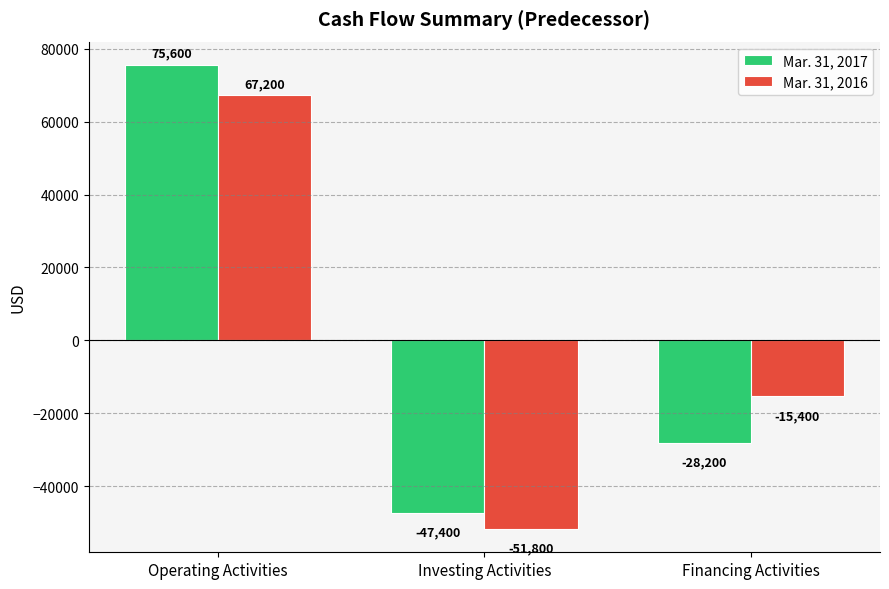

Between Operating Activities and Investing Activities, which series saw the biggest shift?

Mar. 31, 2017